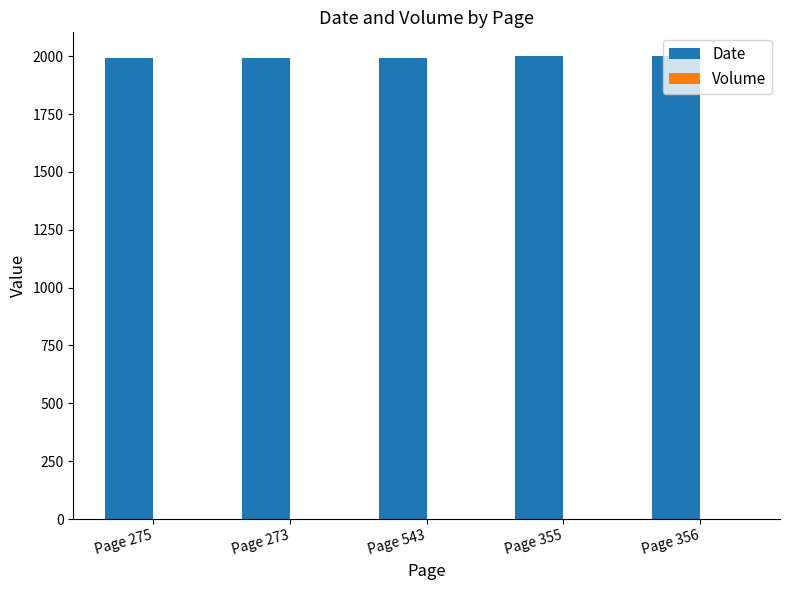

Which series has the largest total across all categories?

Date